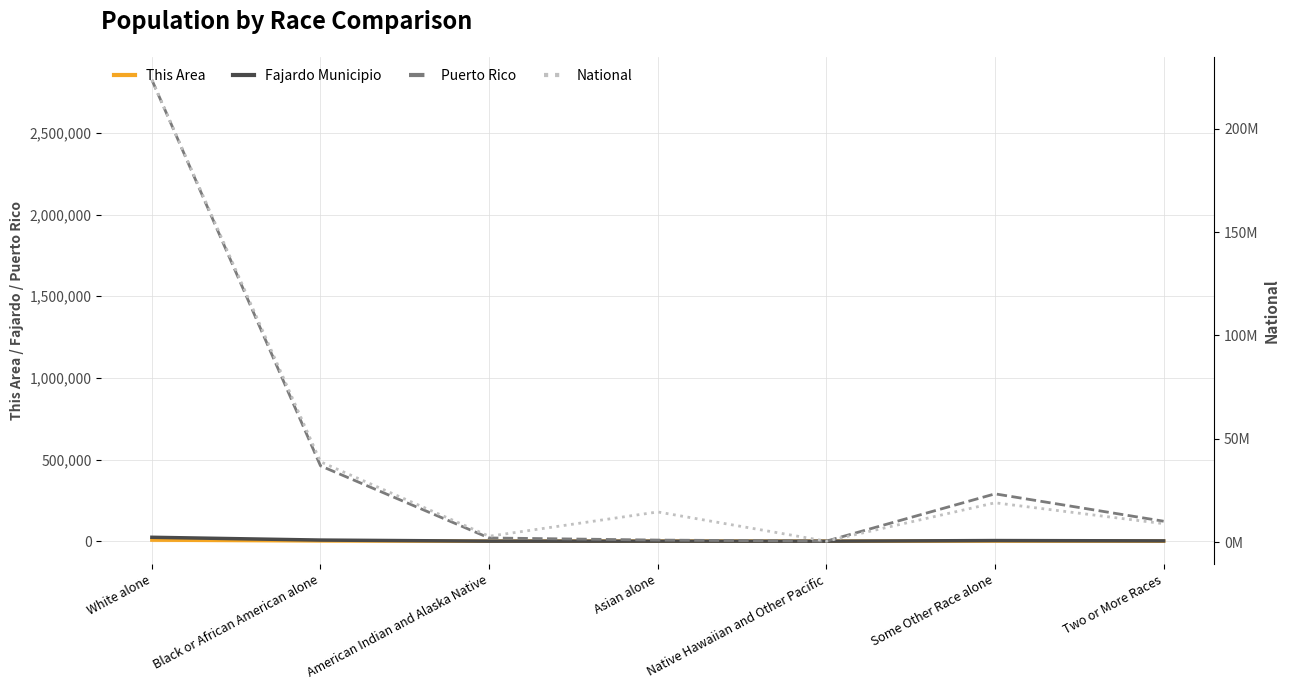

Is it true that This Area equals 4298 at Native Hawaiian and Other Pacific?

False